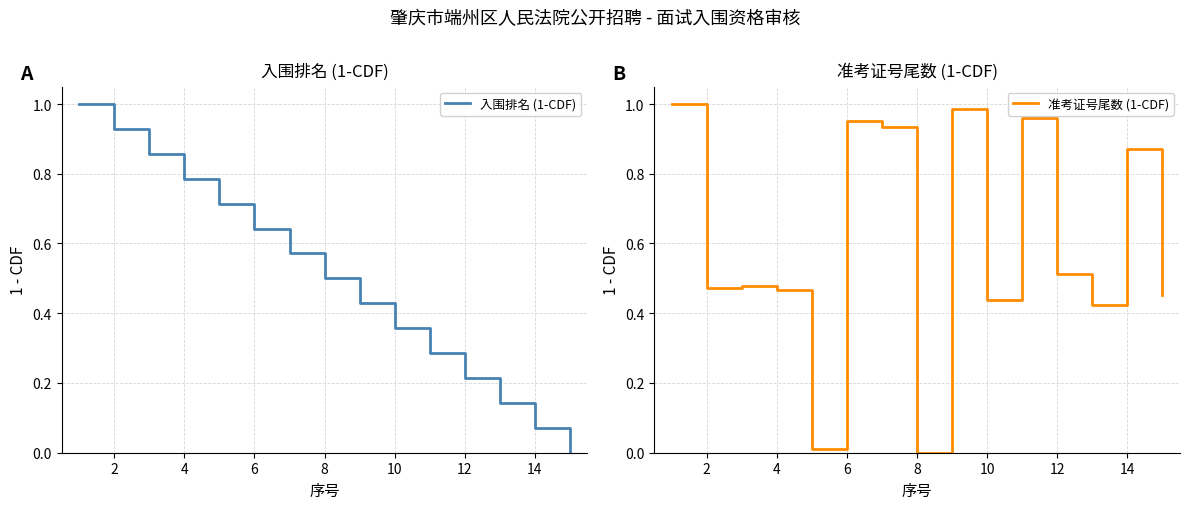

Is it true that 入围排名 (1-CDF) equals 0.2 at 2?

False